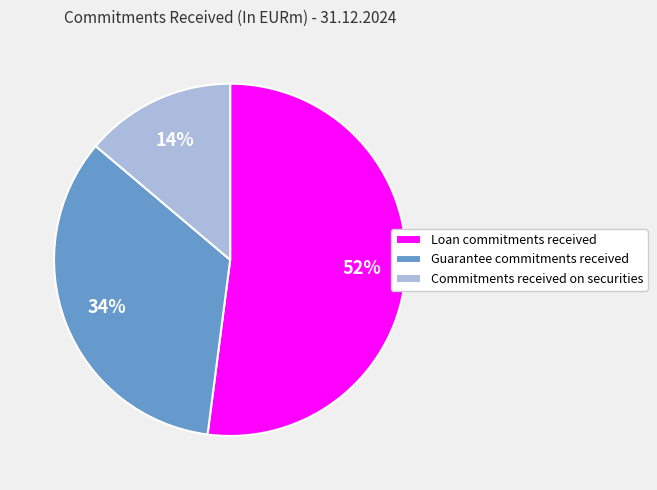

What is the ratio of the value at Guarantee commitments received to the value at Loan commitments received?

0.7